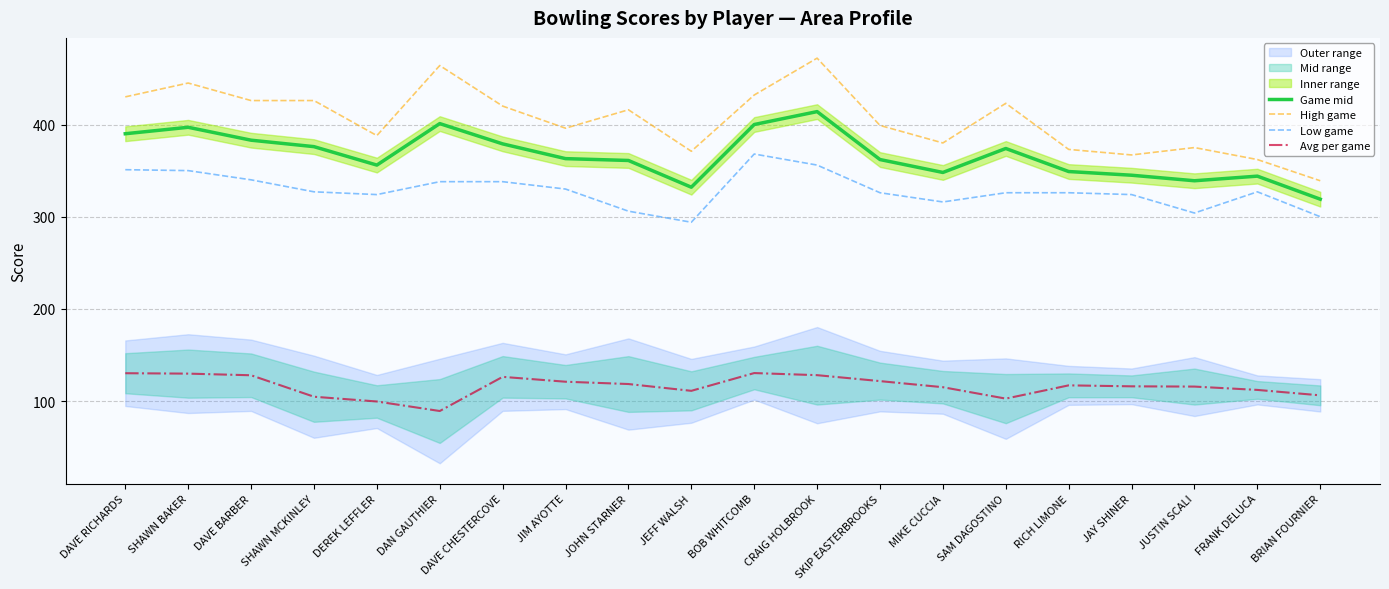

True or false: High game has more than 1 points higher than both neighbors.

True